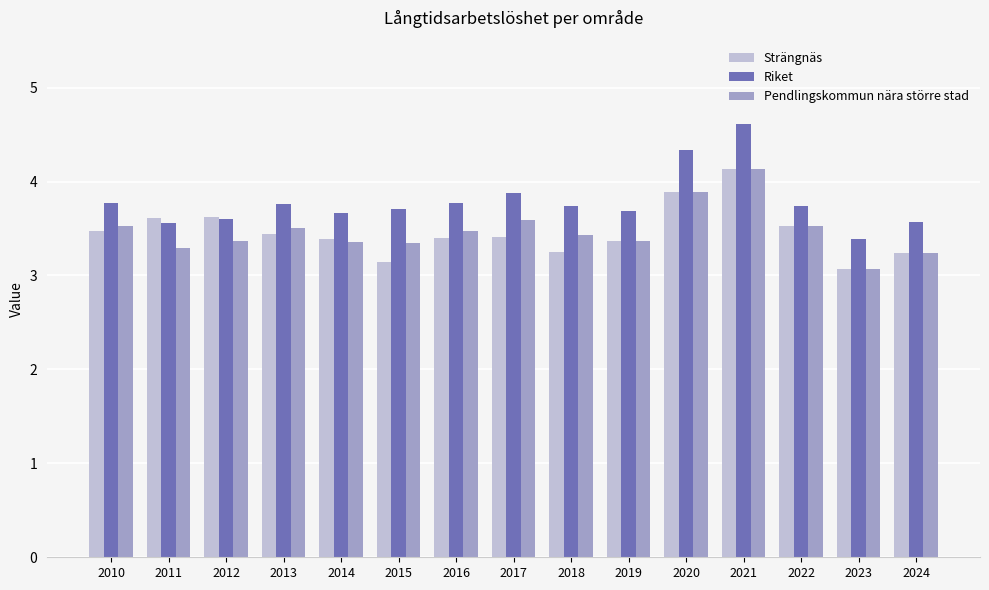

Which category has the highest value in the Riket series?

2021